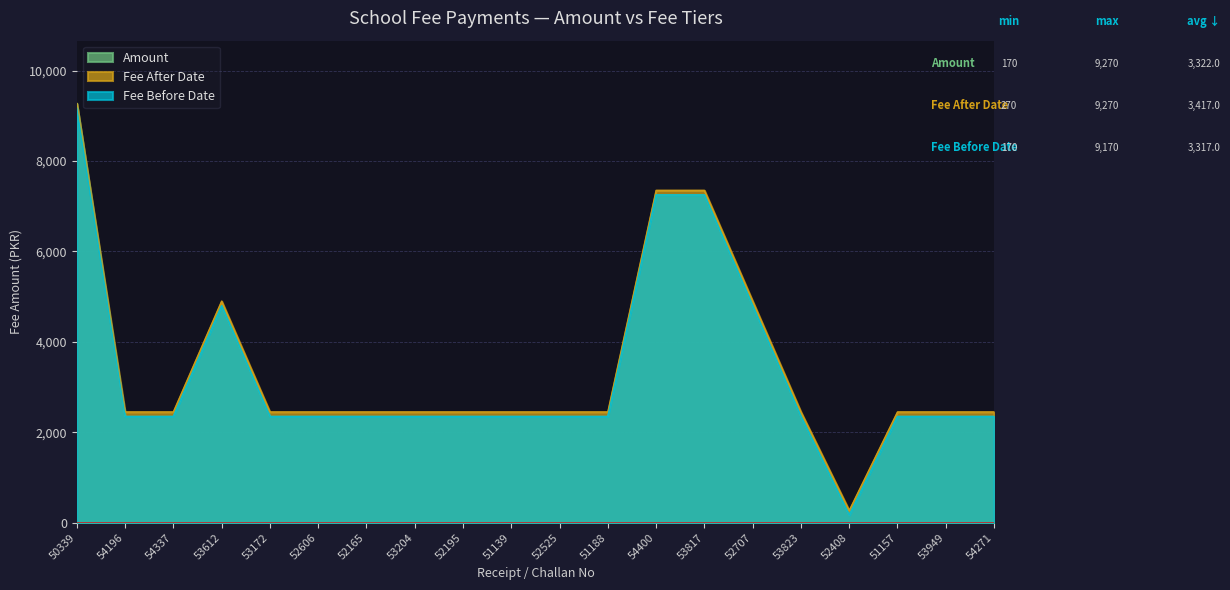

At 51157, list the series in order from smallest to largest.

Amount, Fee Before Date, Fee After Date